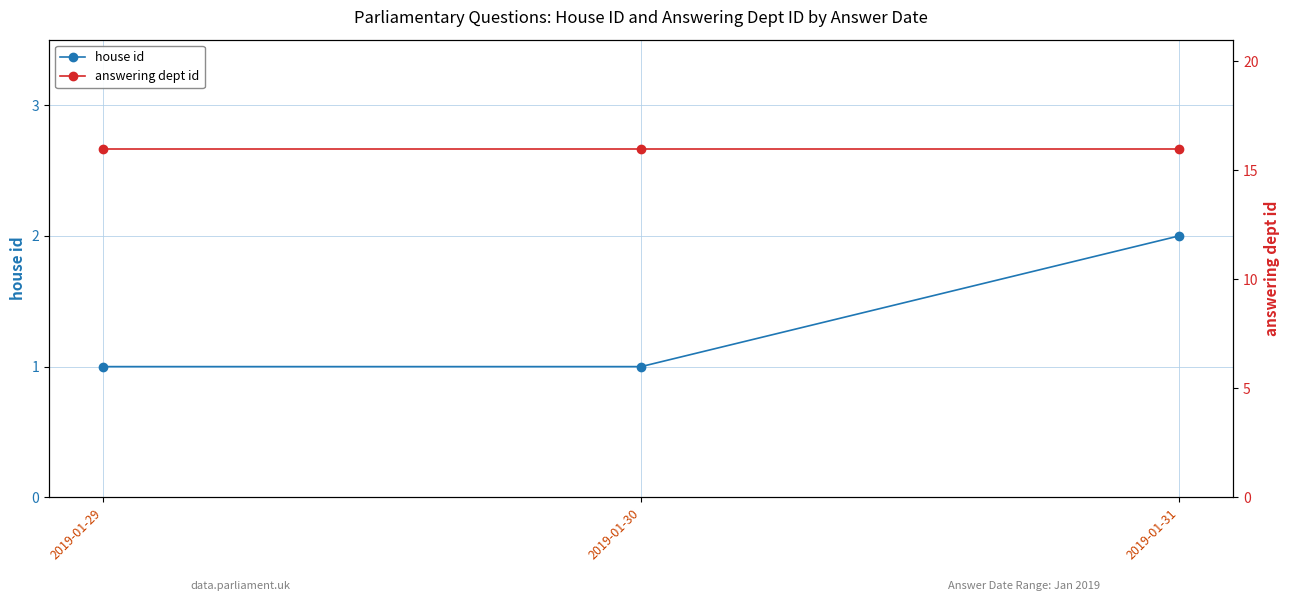

True or false: answering dept id has a value of 16 at 2019-01-31.

True